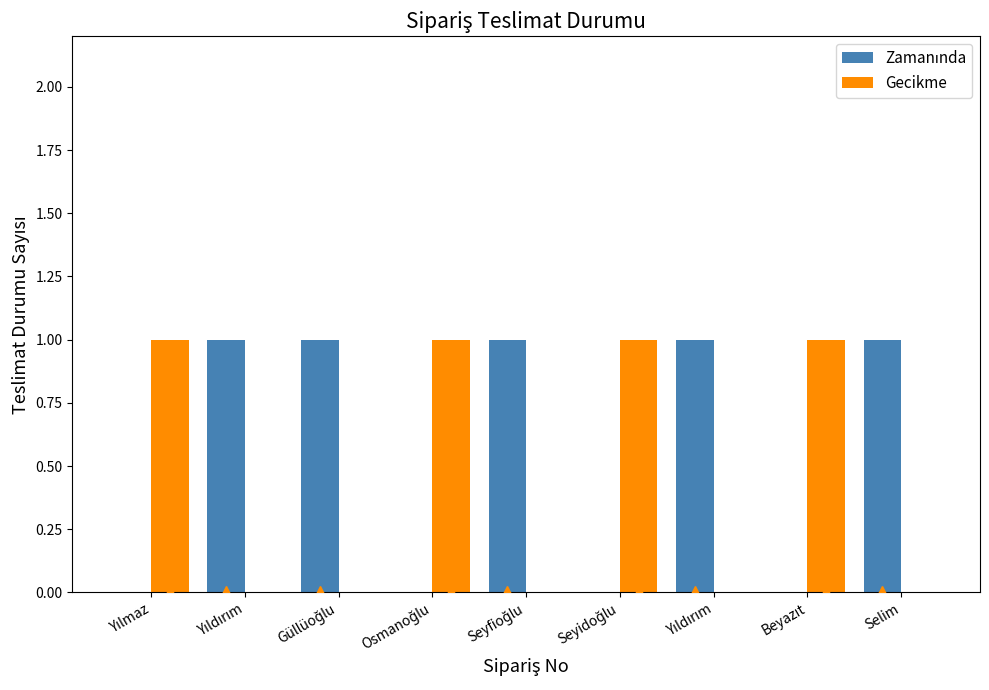

Which series has the largest range (max minus min)?

Zamanında